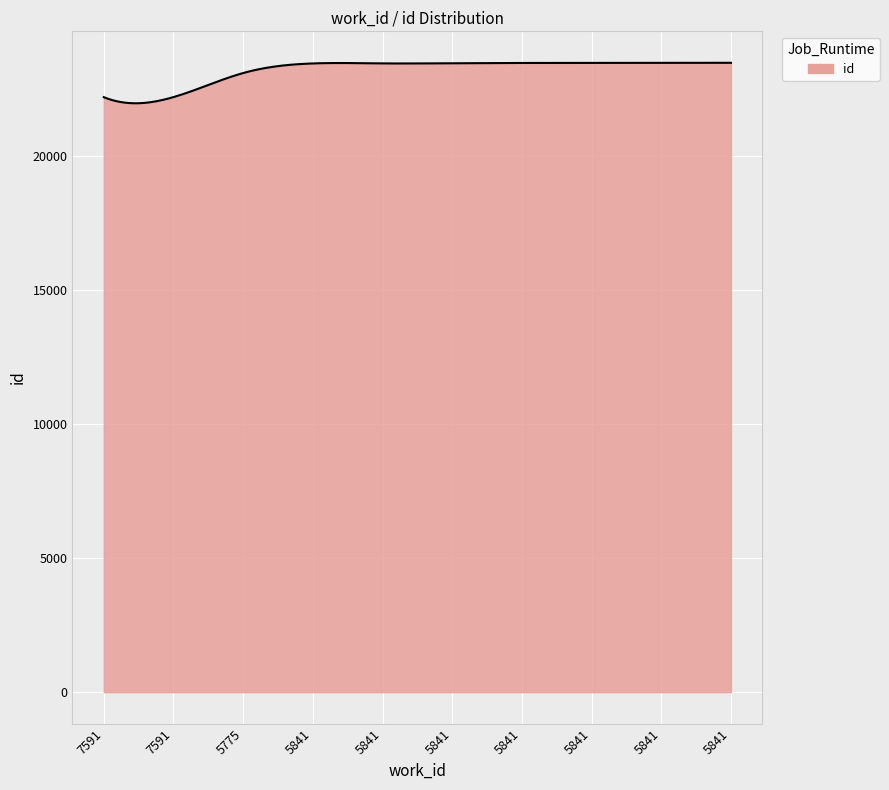

What is the greatest value displayed?

23476.0